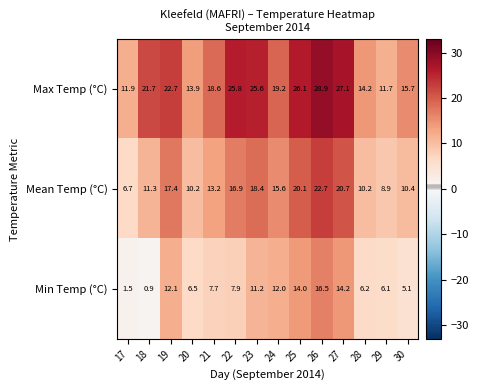

What is the spread (max minus min) of values at 17?

10.4